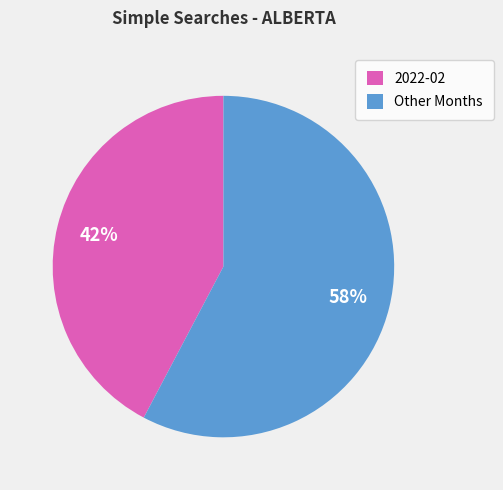

Is it true that 2022-02 is 42% of the pie?

True